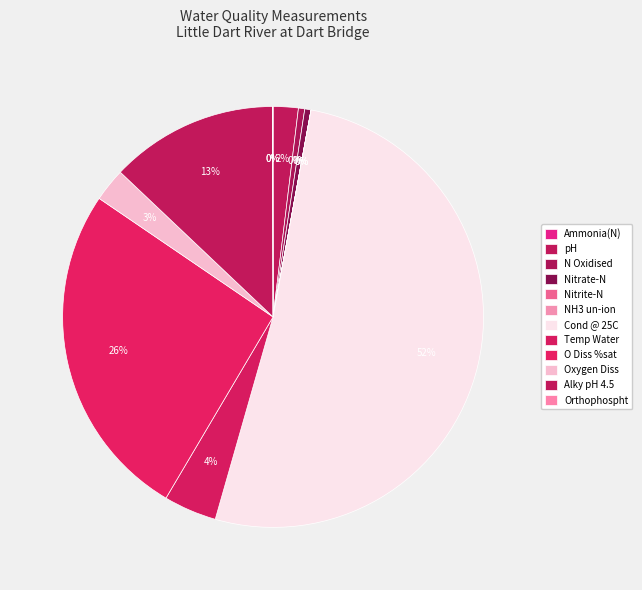

How many slices are in this pie chart?

12